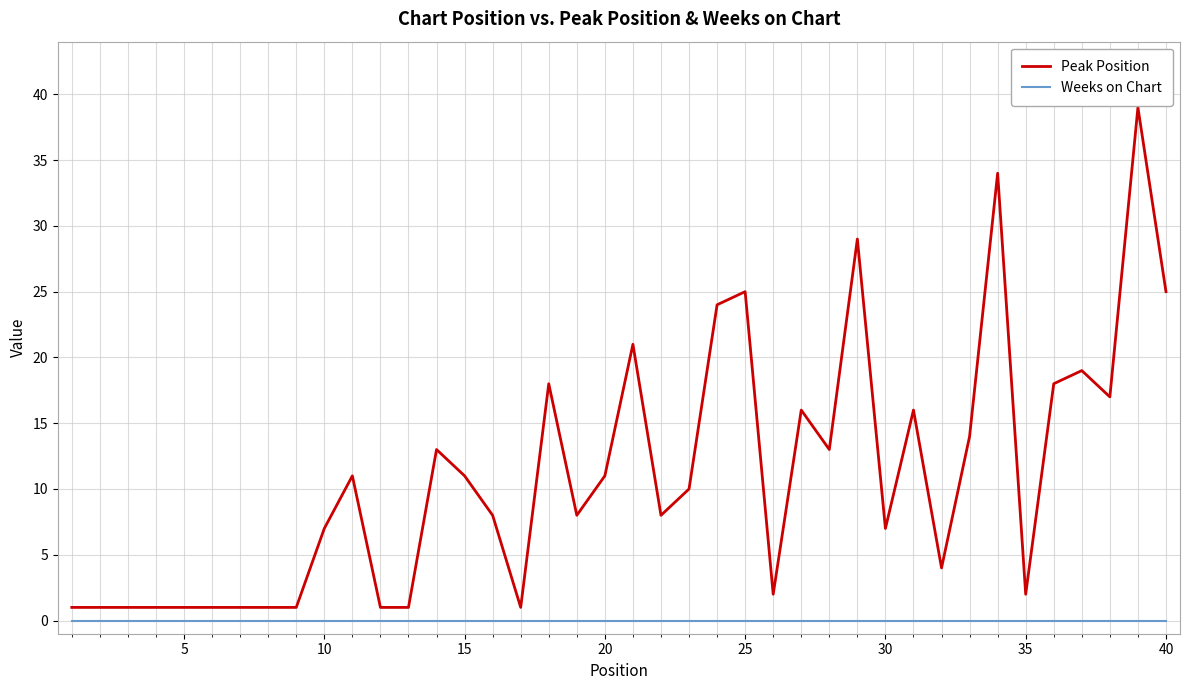

Count the number of data series in this chart.

2